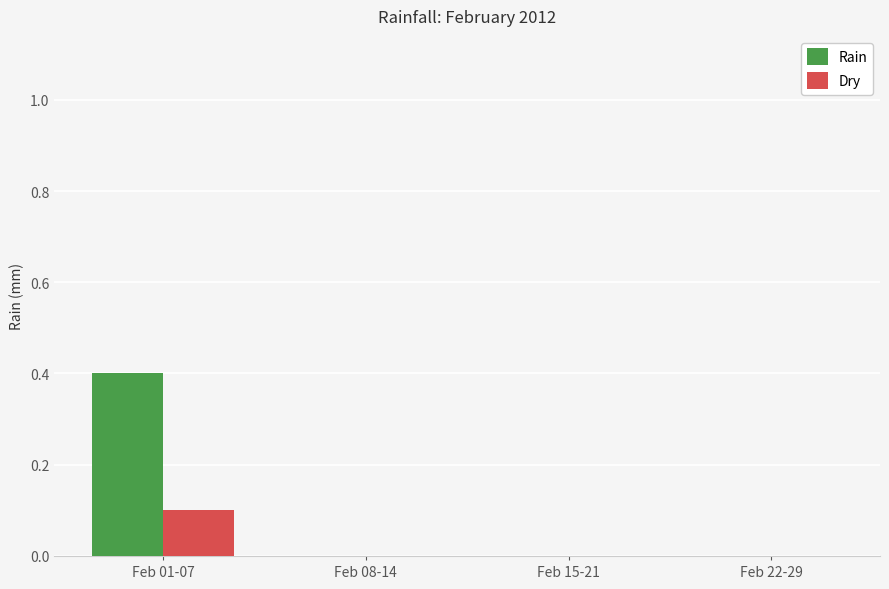

Which series has the widest spread of values?

Rain